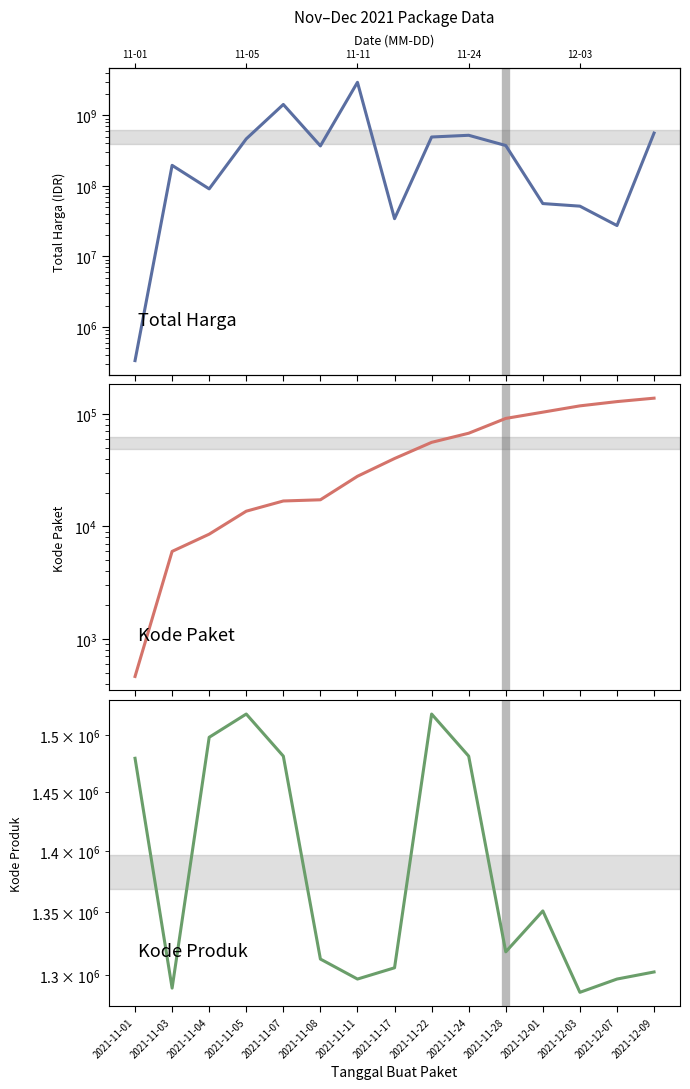

What is the highest value of the Kode Produk series?

1519264